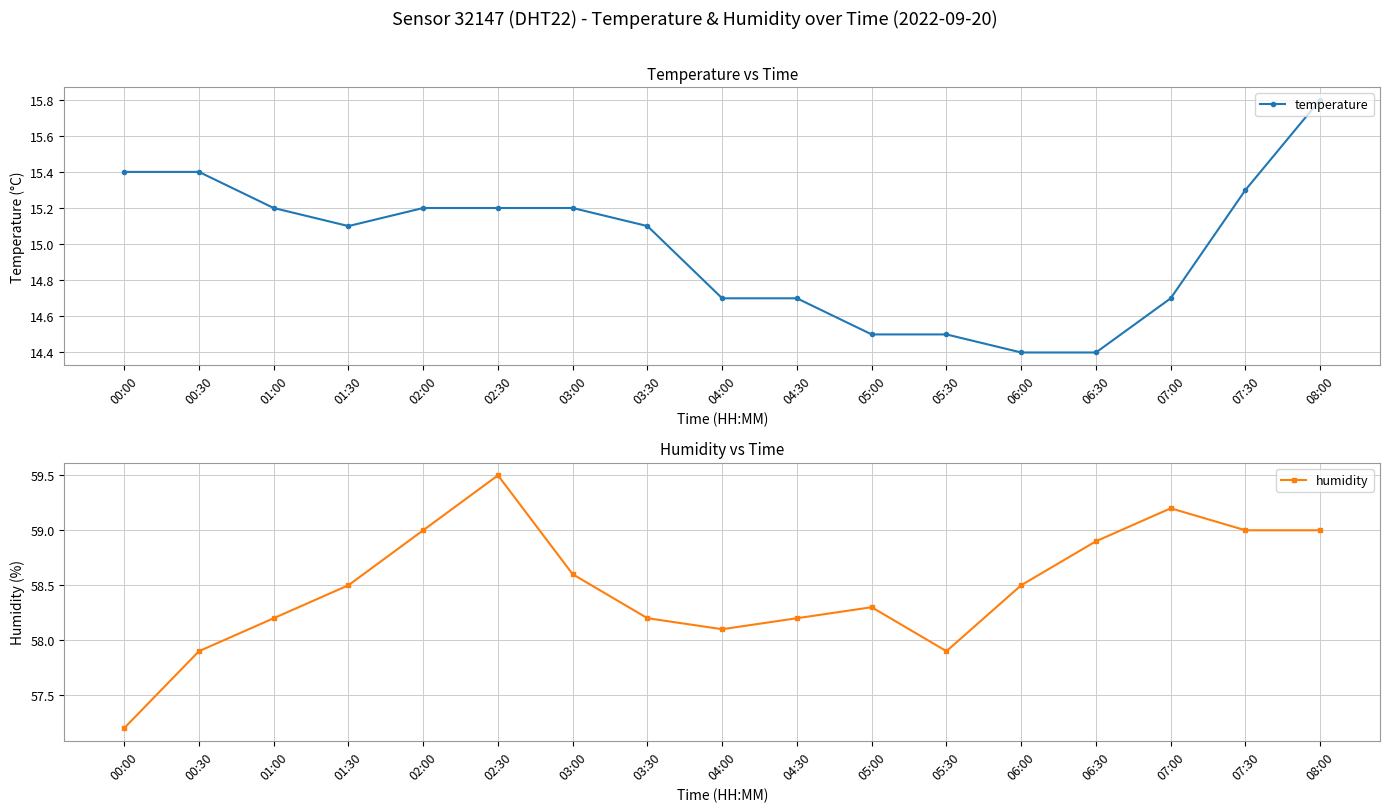

How many data points in temperature are less than 15?

7